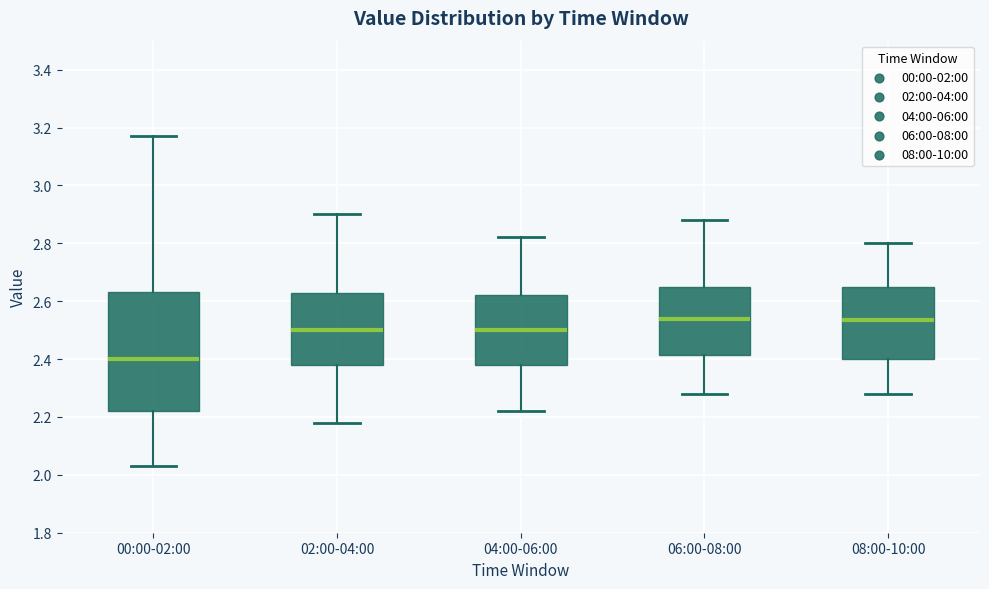

Where does the upper whisker of the box for 02:00-04:00 end on the y-axis? The values are not printed on the chart, so give them approximately, as read against the axis.

2.90